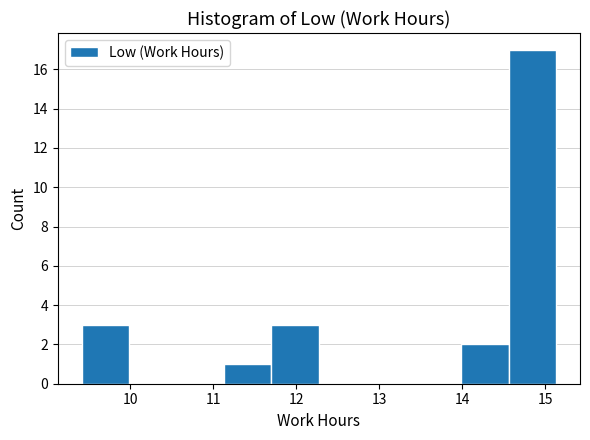

Reading left to right, list every bar in this chart as the range it spans on the x-axis followed by its height. Neither the bar edges nor the heights are printed on the chart, so give them approximately, as read against the axes.

9.4 to 10.0: 3
10.0 to 10.6: 0
10.6 to 11.1: 0
11.1 to 11.7: 1
11.7 to 12.3: 3
12.3 to 12.8: 0
12.8 to 13.4: 0
13.4 to 14.0: 0
14.0 to 14.6: 2
14.6 to 15.1: 17